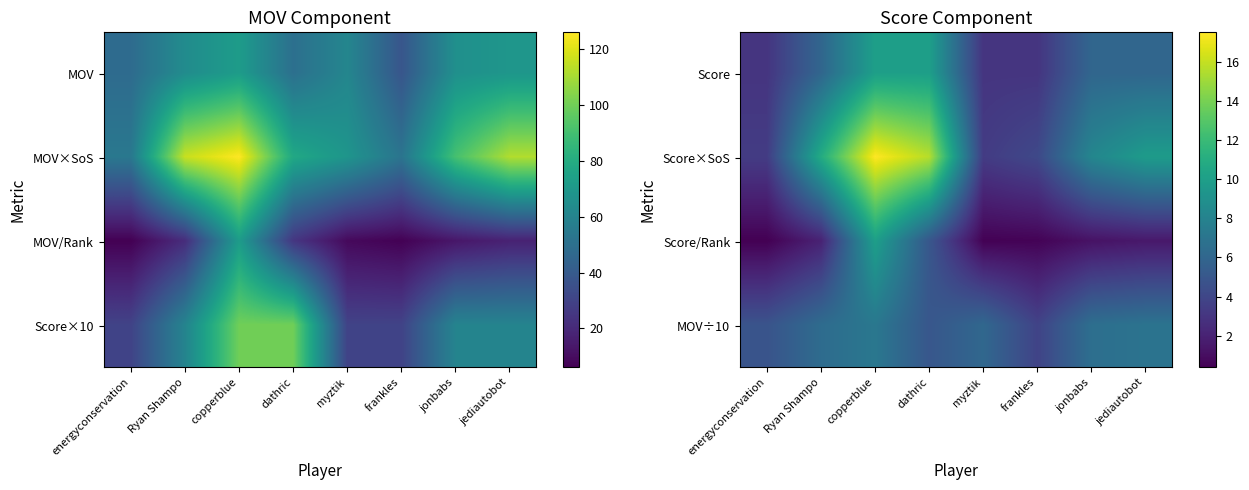

What is the total value across all series at jediautobot?

24.1